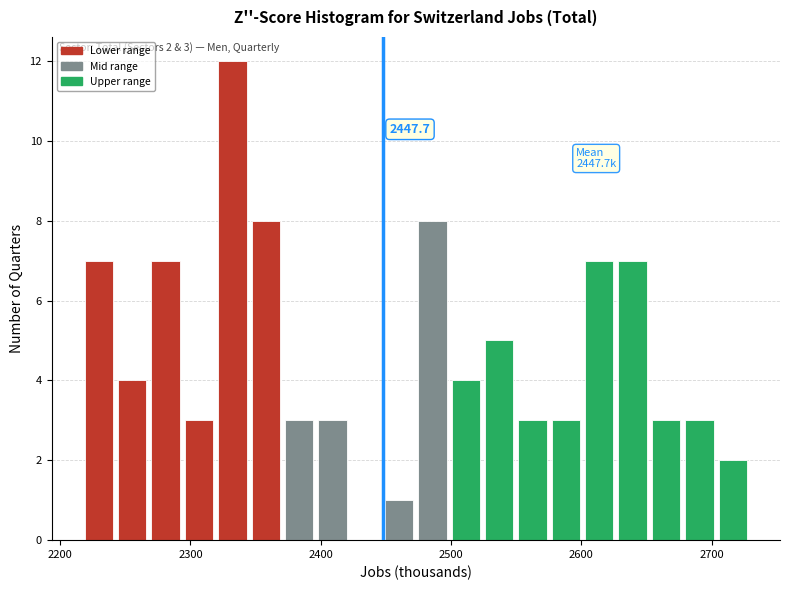

Read against the x-axis, roughly where is the centre of the tallest bar?

2330